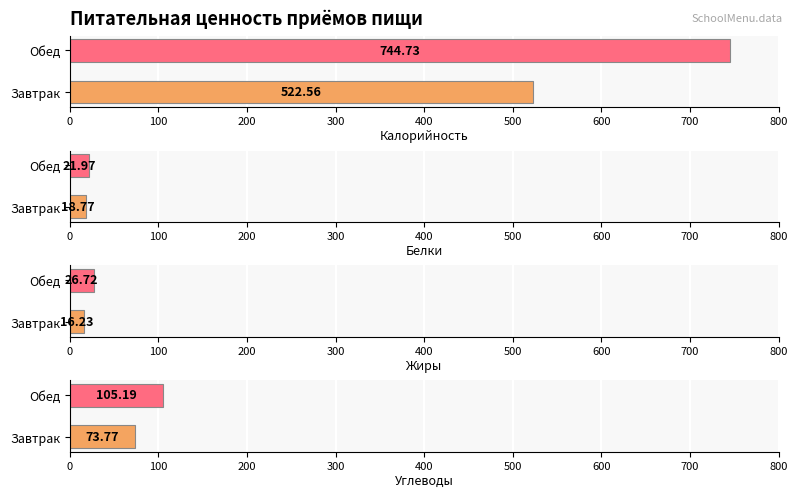

How many bars are there in each group?

4